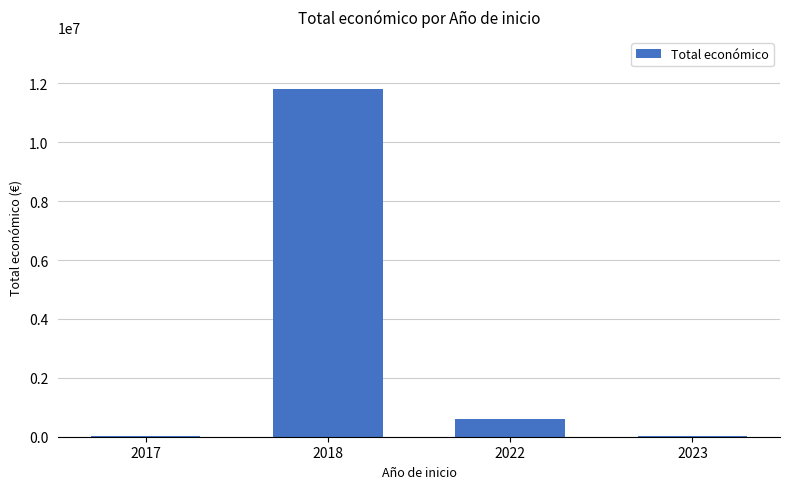

How many data points does each series have?

4